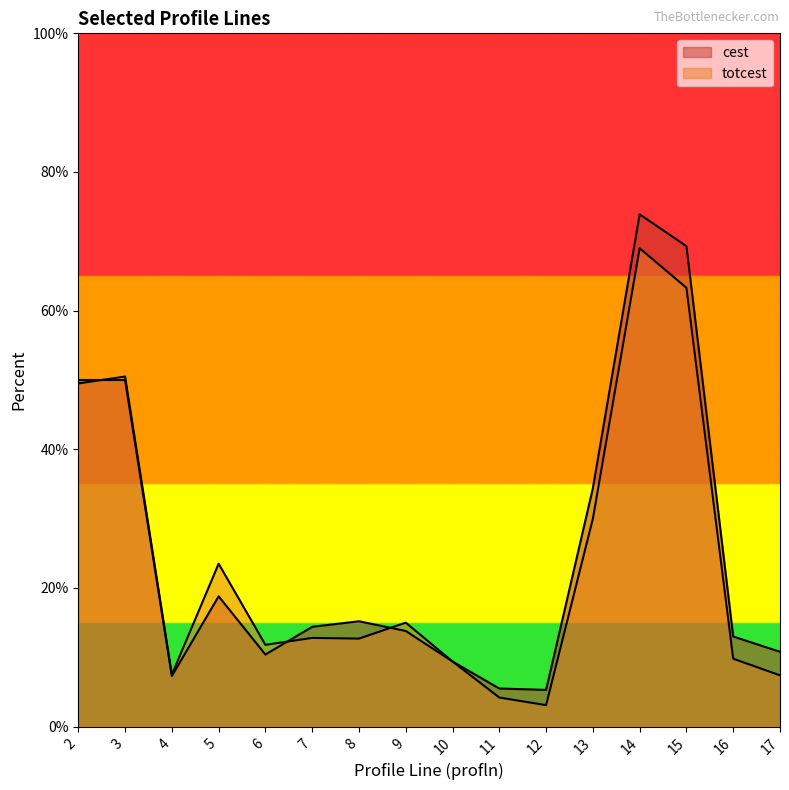

Which series ends up on top after the final intersection of cest and totcest?

totcest